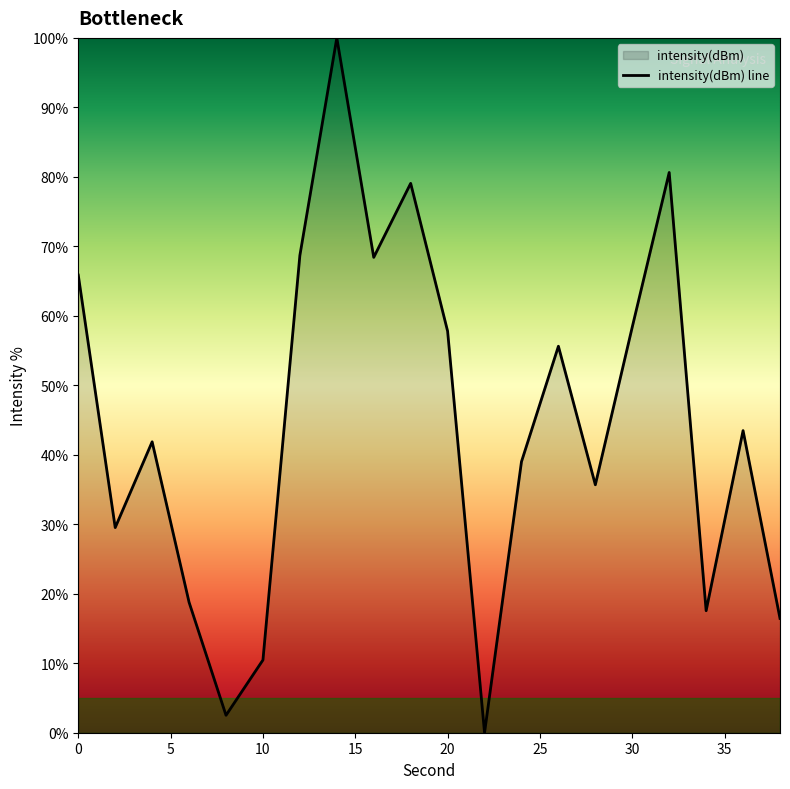

How many lines are shown in the chart?

1